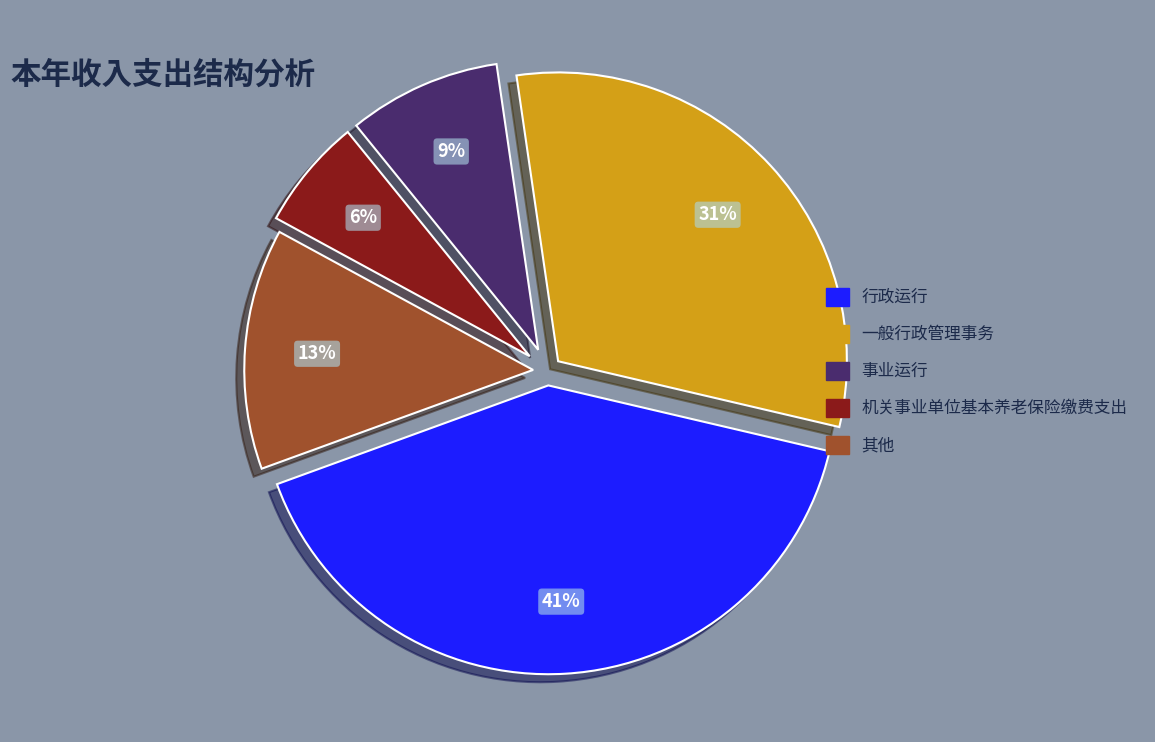

To the nearest percent, what is the difference between the largest and smallest slice percentages?

35%